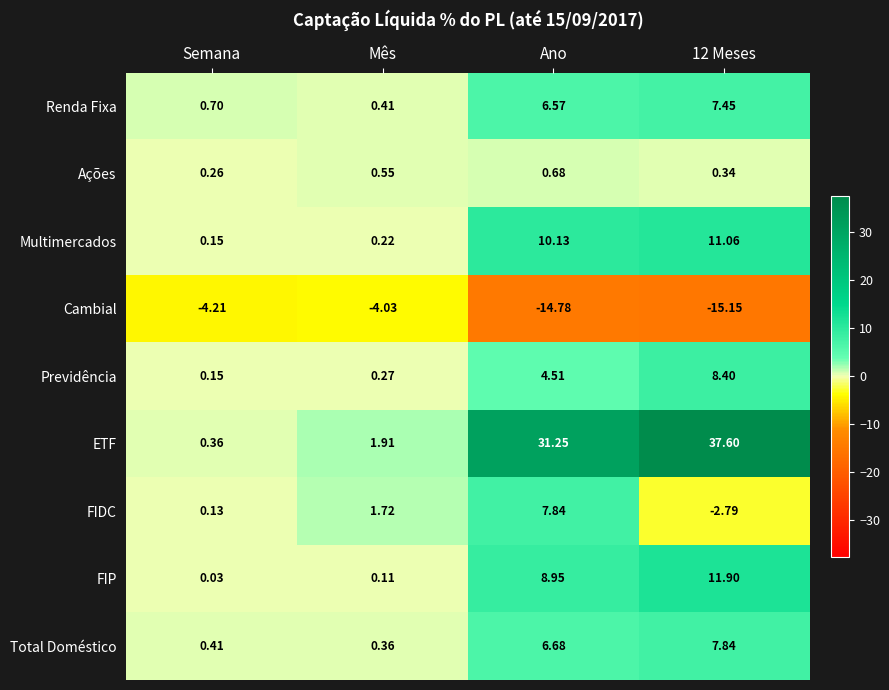

At which label does FIDC reach its peak?

Ano